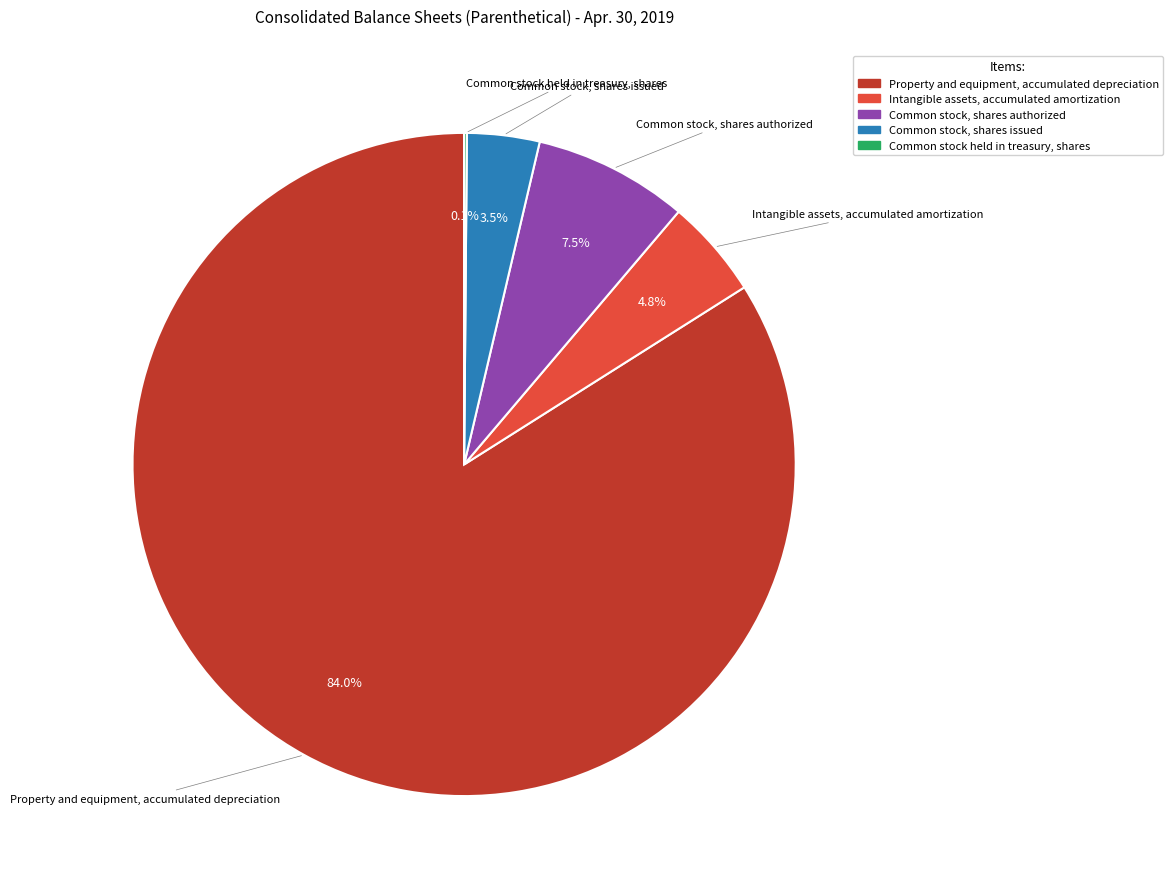

True or false: Property and equipment, accumulated depreciation accounts for 84% of the total.

True